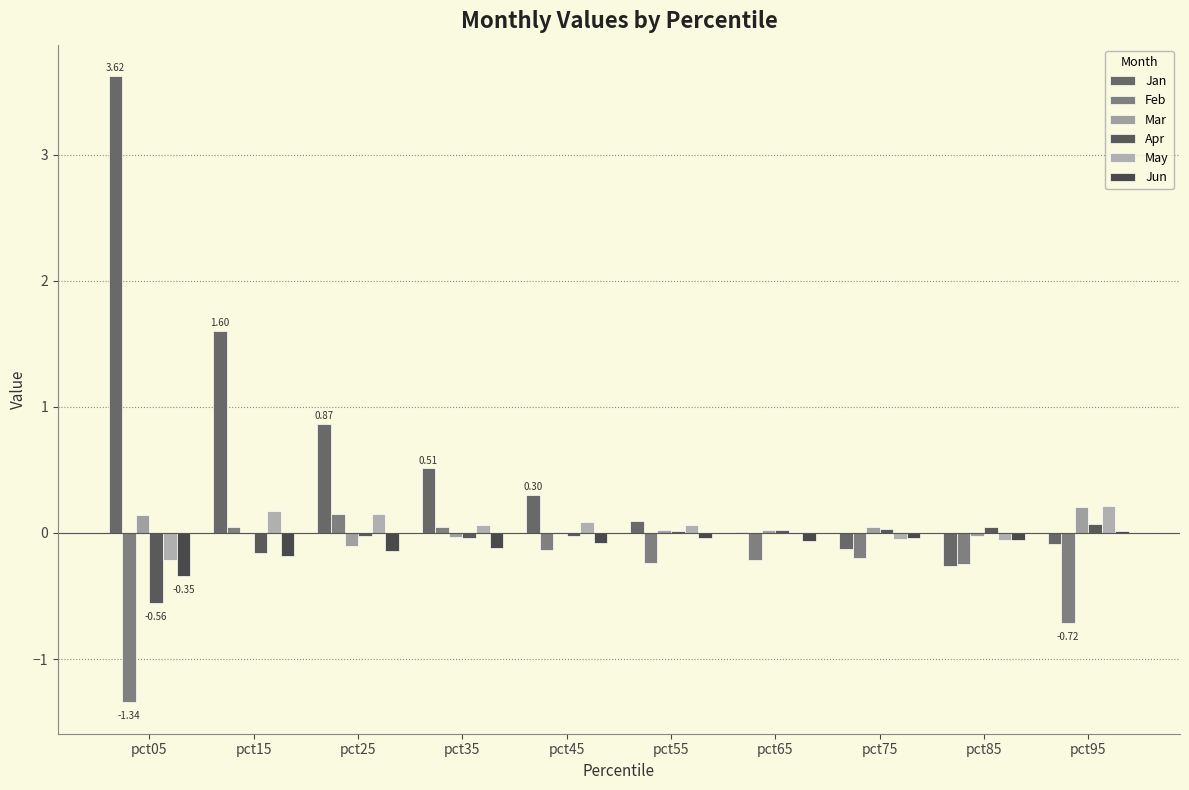

What are all the series names shown in the legend?

Jan, Feb, Mar, Apr, May, Jun